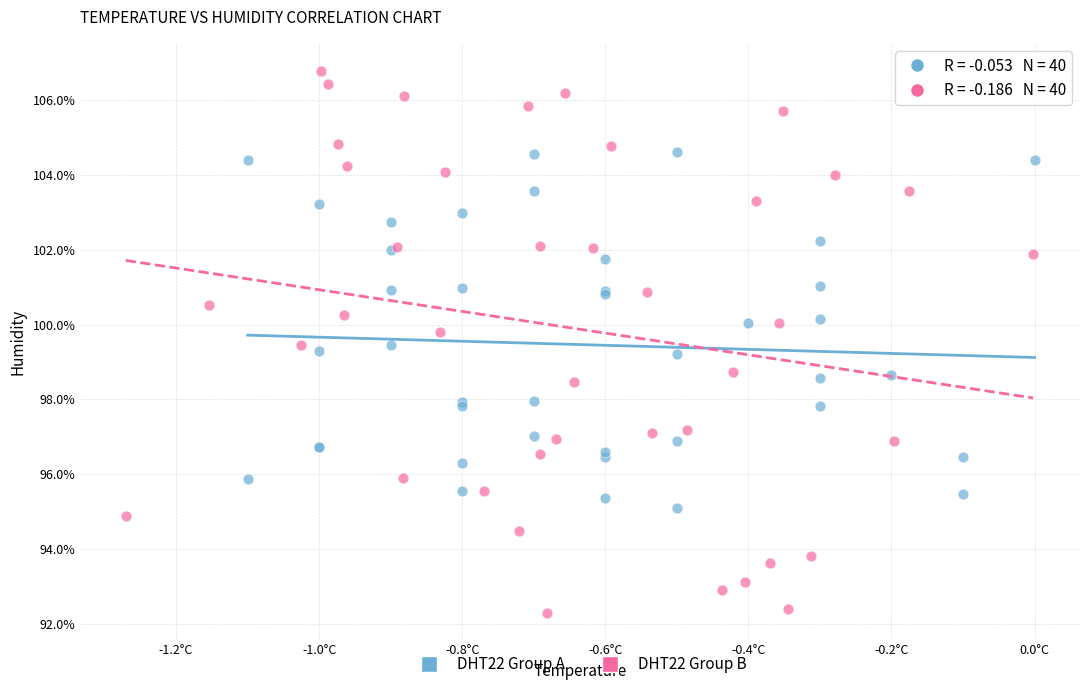

Which series reaches the maximum Y coordinate?

DHT22 Group B